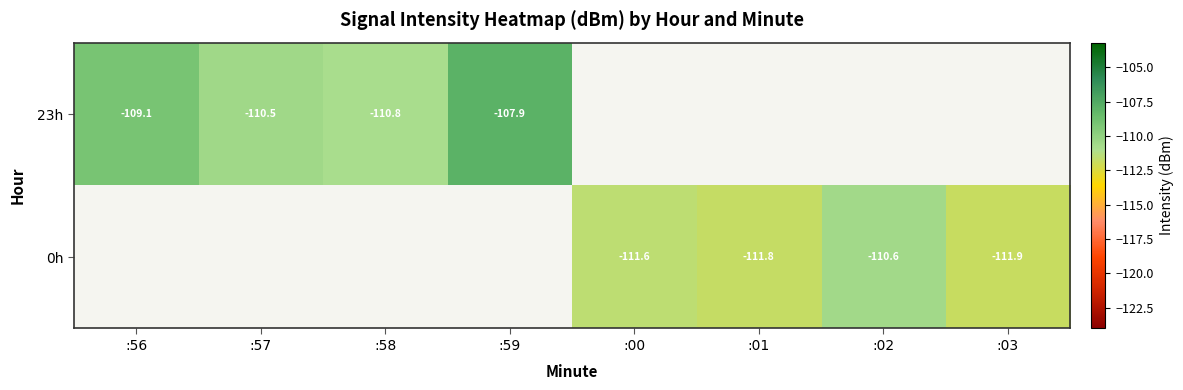

The value of 0h at :00 is -65.1. True or false?

False